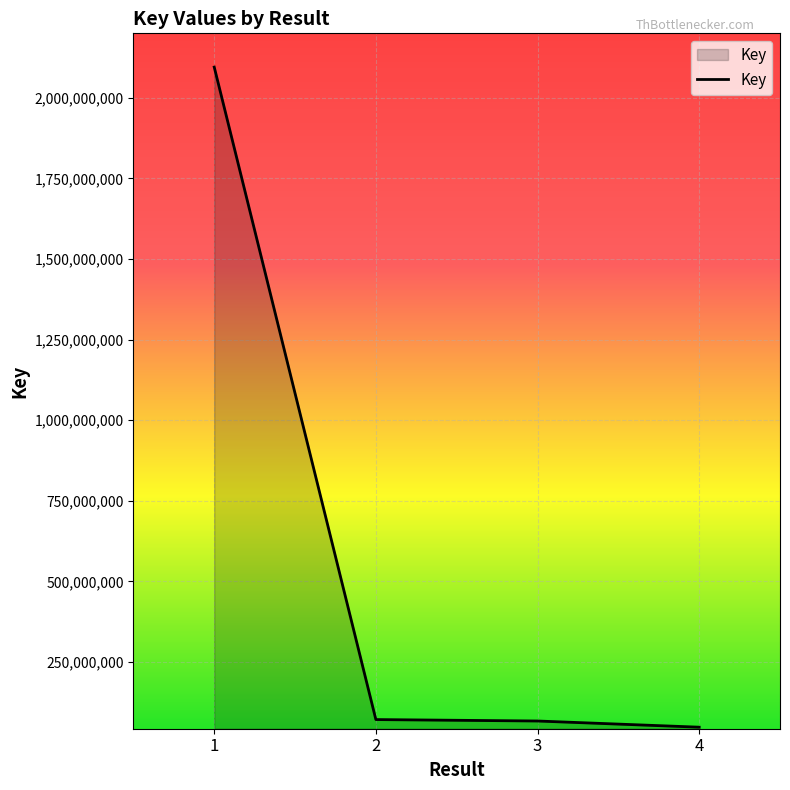

True or false: the data shows 2095006199 at 1.

True